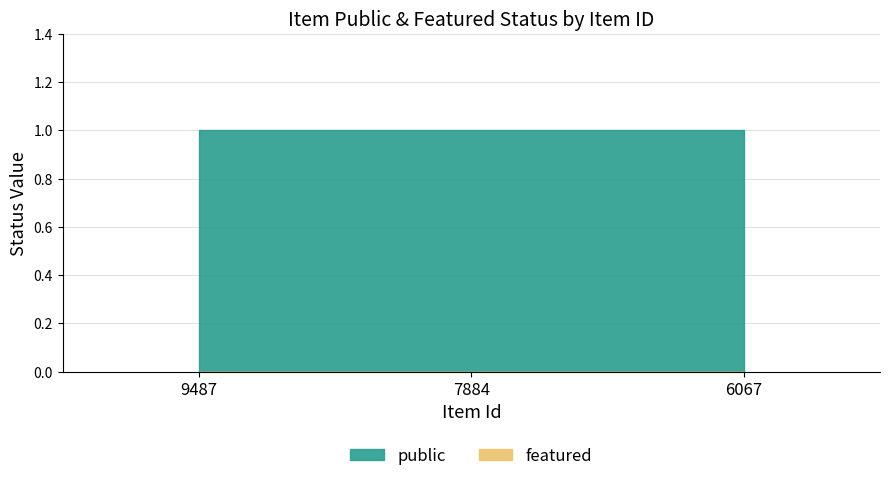

What is the approximate value of public at 9487?

1